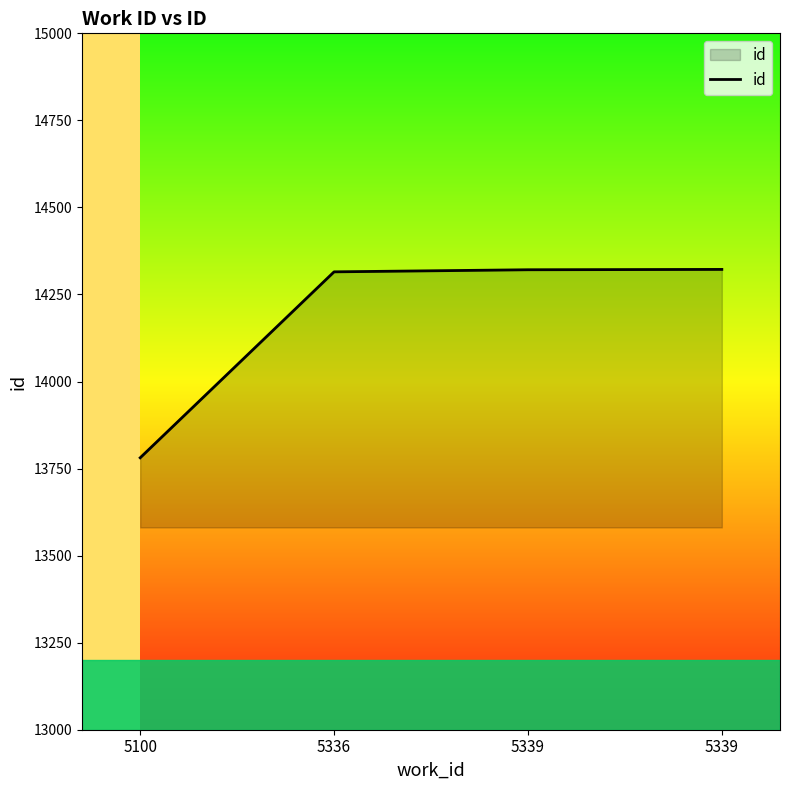

What is the minimum value shown in the chart?

13781